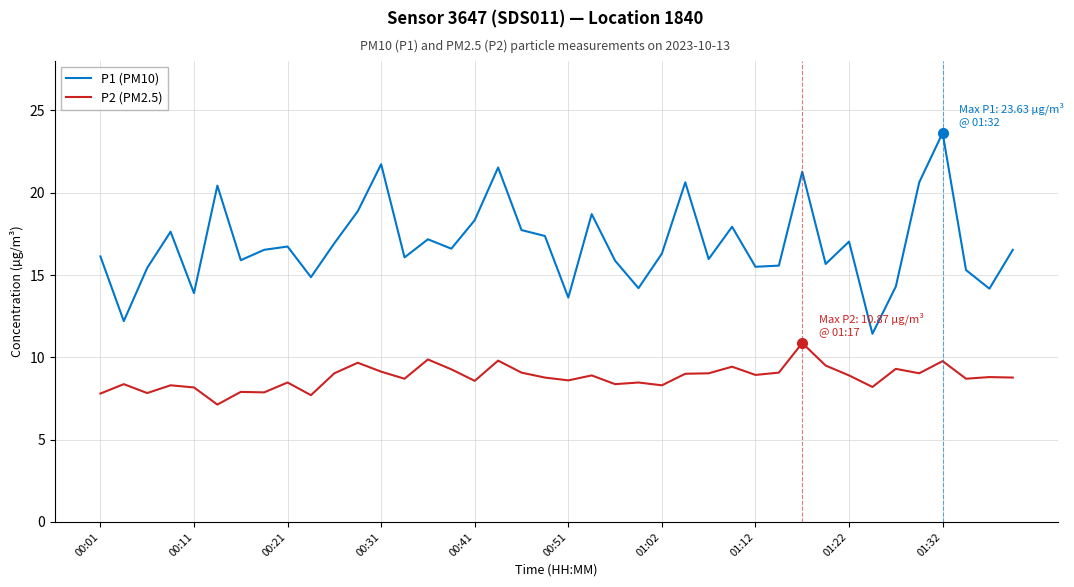

Which series has the widest spread of values?

P1 (PM10)